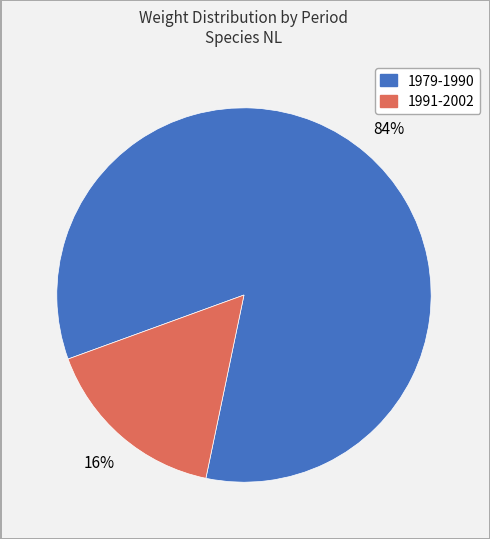

Is there any slice that represents more than half of the pie?

Yes